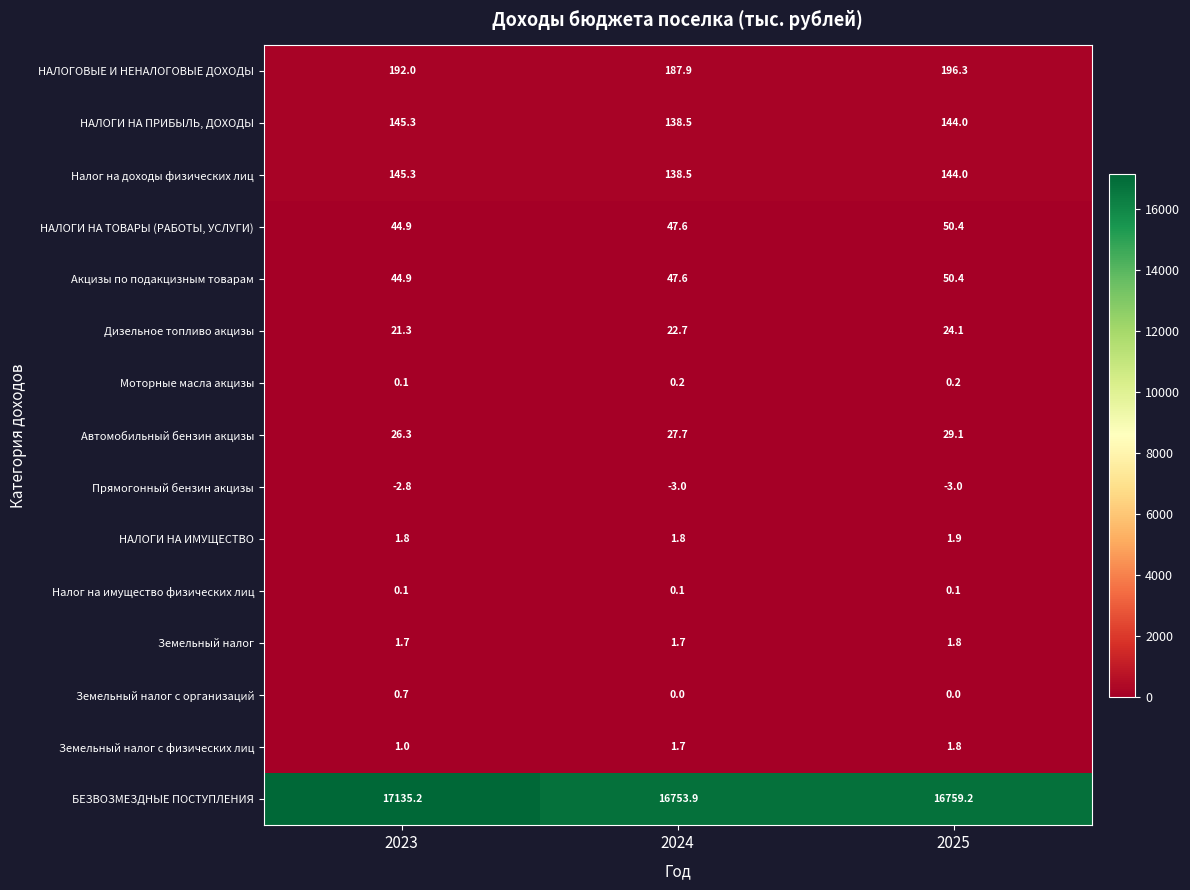

Read the БЕЗВОЗМЕЗДНЫЕ ПОСТУПЛЕНИЯ value at 2023.

17135.2